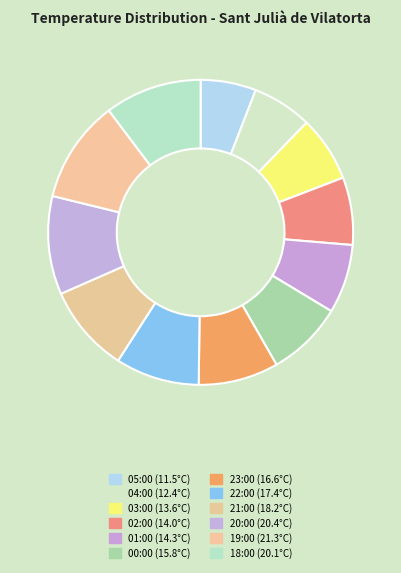

How many segments does this pie chart have?

12